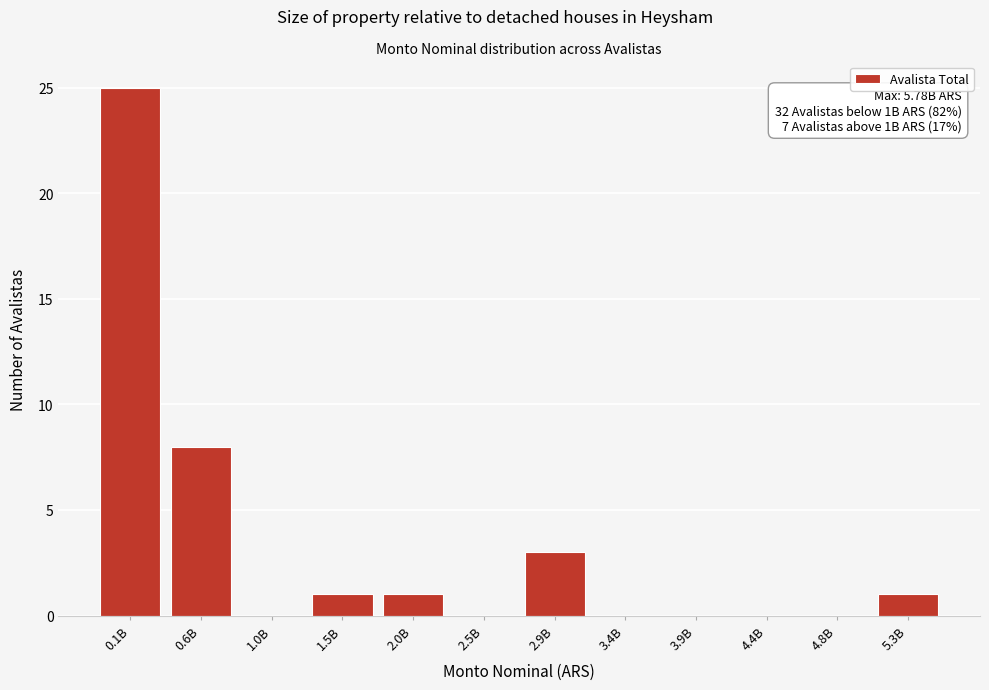

Reading left to right, extract all data points from this chart.

0.1B=25	0.6B=8	1.0B=0	1.5B=1	2.0B=1	2.5B=0	2.9B=3	3.4B=0	3.9B=0	4.4B=0	4.8B=0	5.3B=1